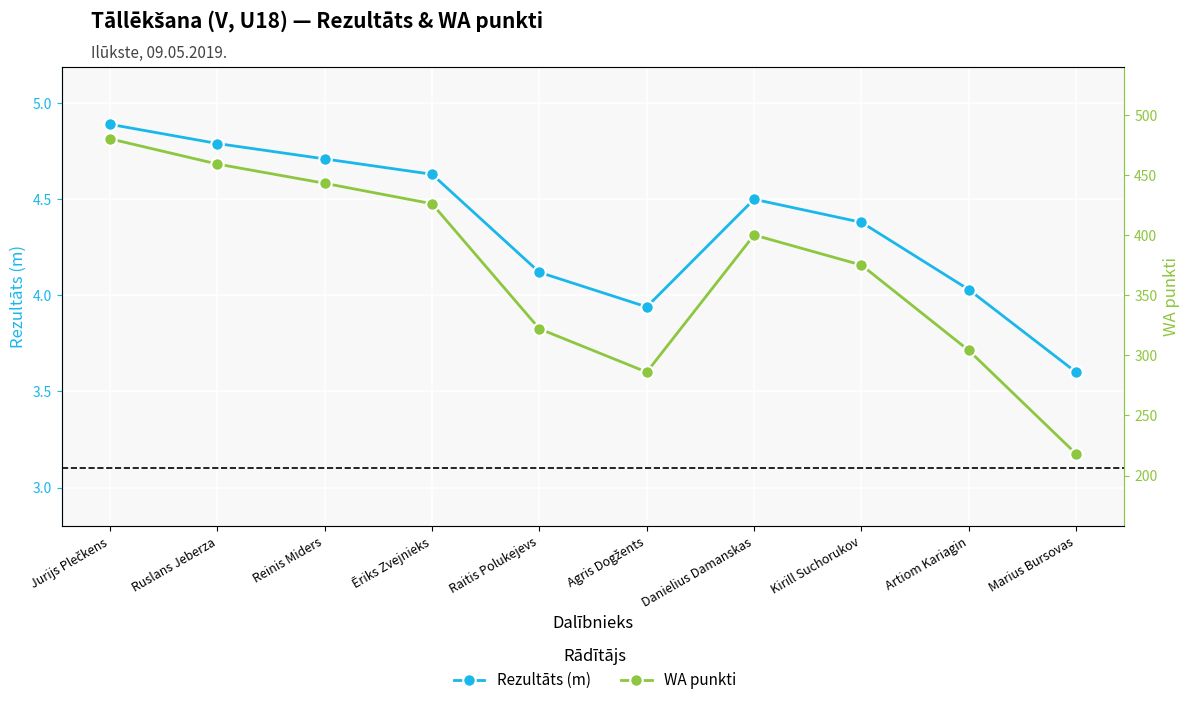

What is the label of the 3rd point from the right?

Kirill Suchorukov